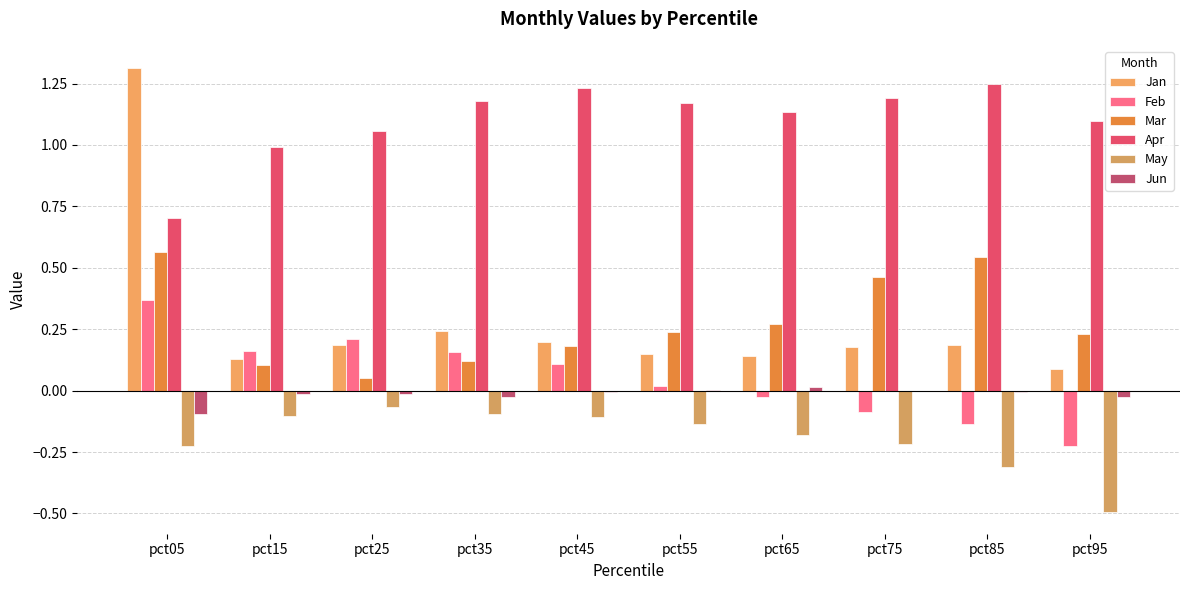

What is the average value of the May series?

-0.2